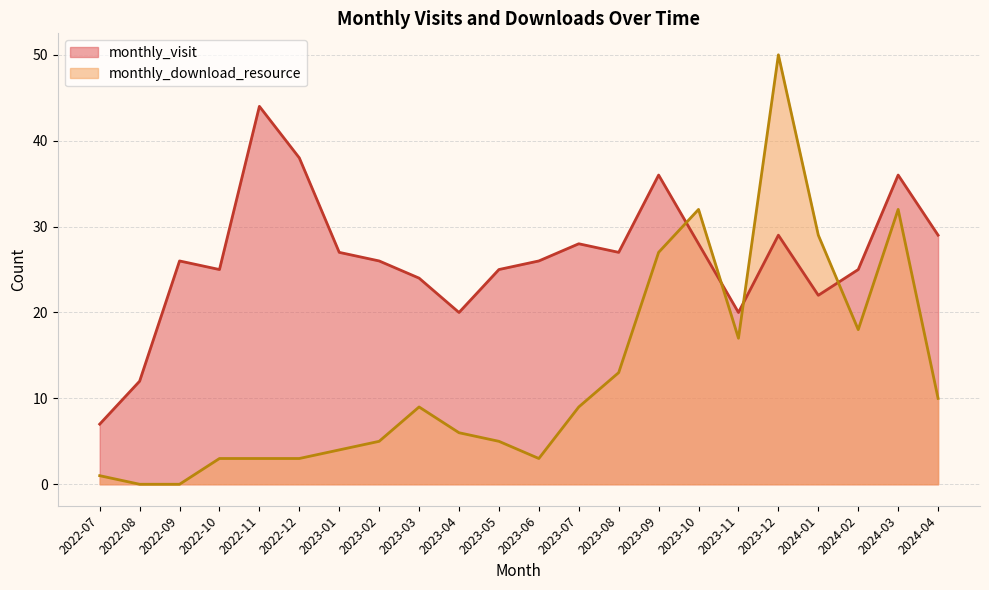

List the series in order of their peak value, highest first.

monthly_download_resource, monthly_visit